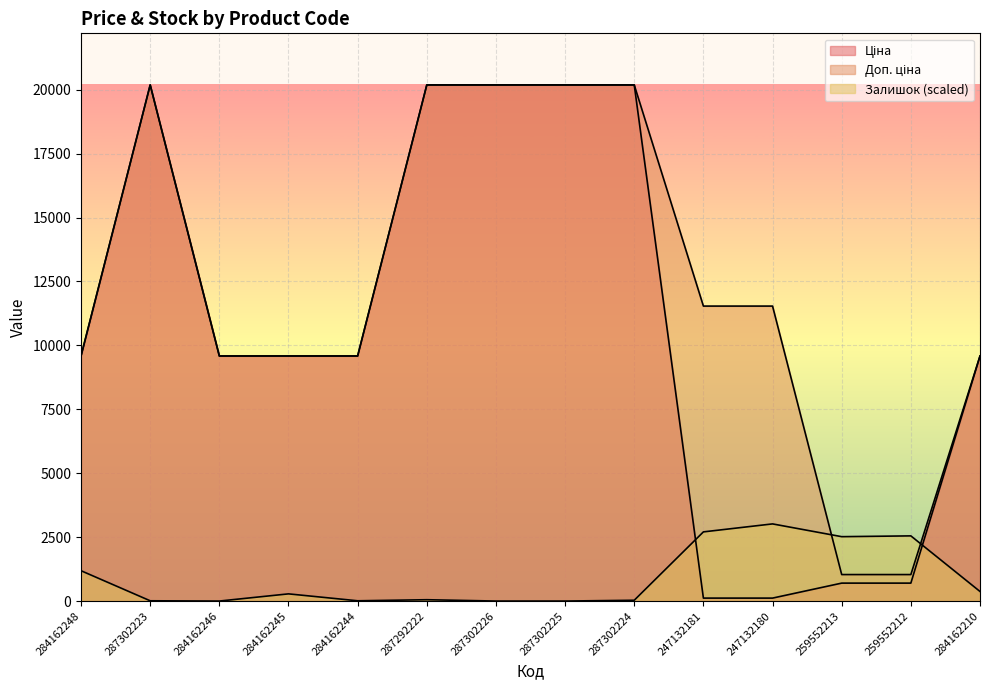

True or false: Ціна and Залишок intersect in this chart.

True